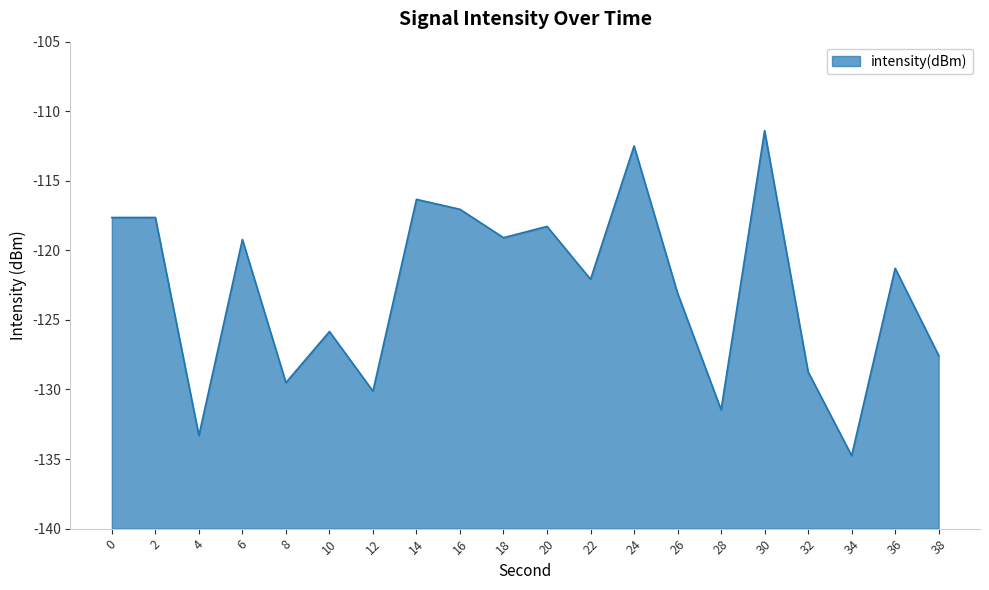

What is the average value?

-122.8